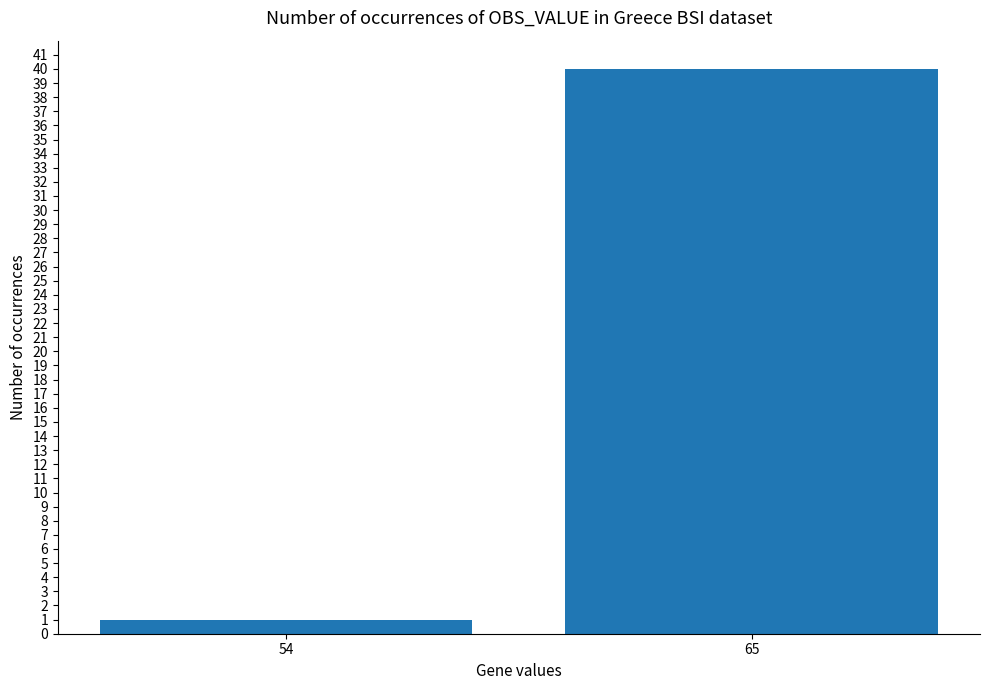

How many bars are there in total?

2